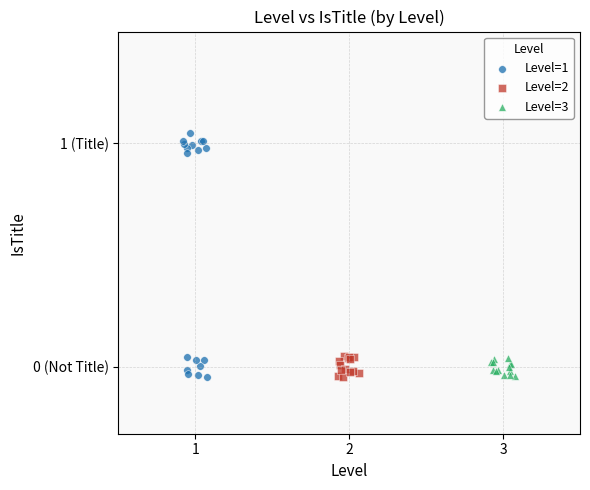

What are all the series names shown in the legend?

Level=1, Level=2, Level=3